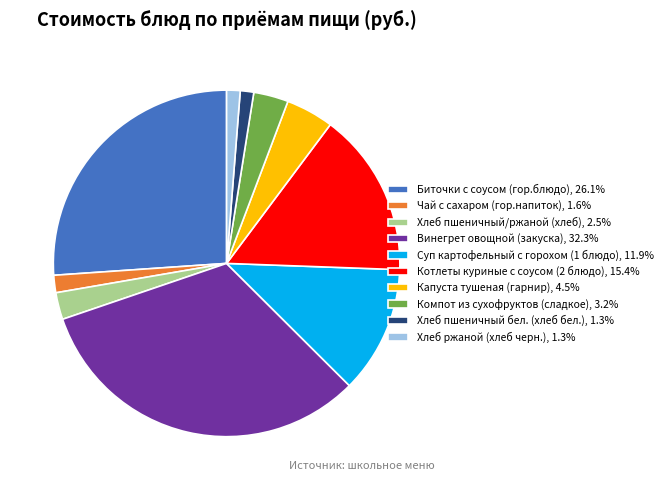

True or false: Капуста тушеная (гарнир) accounts for 16% of the total.

False